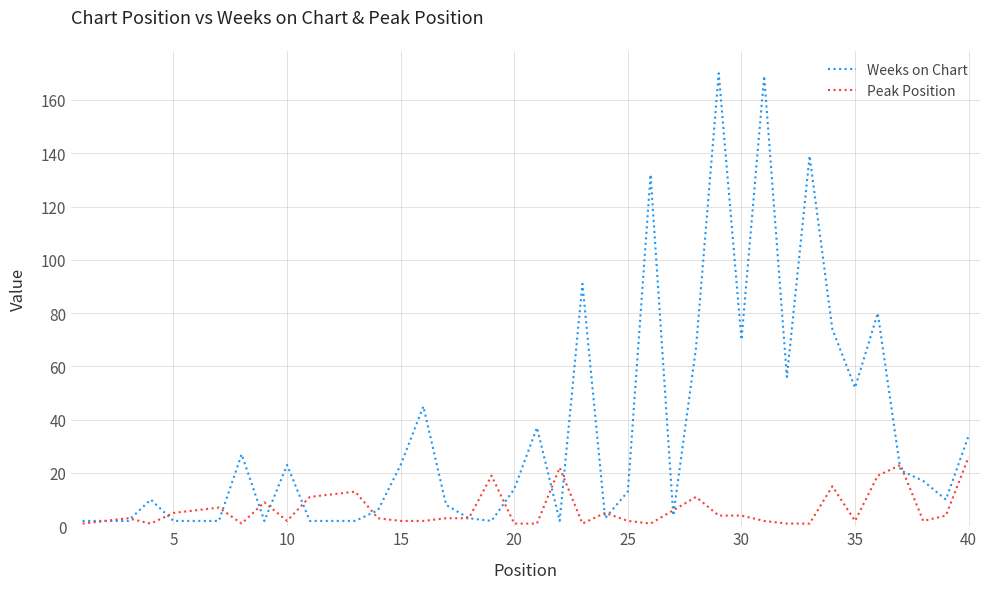

What is the highest value of the Peak Position series?

26